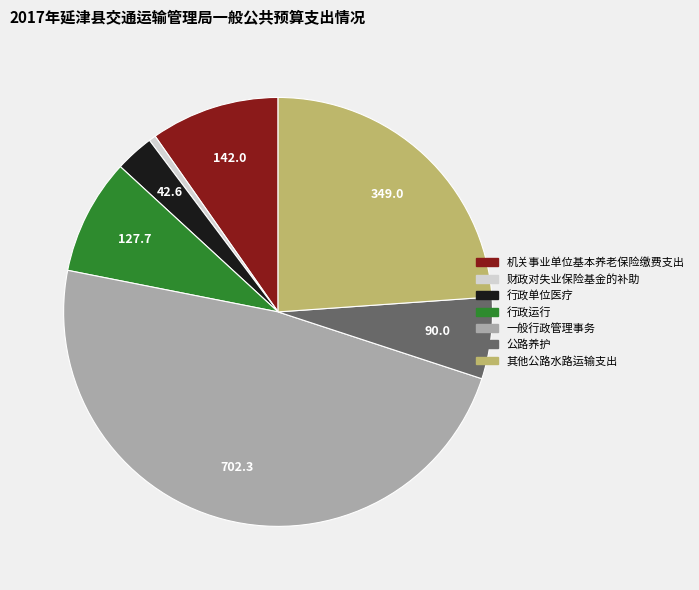

Is the sum of 行政运行 and 财政对失业保险基金的补助 greater than half?

No